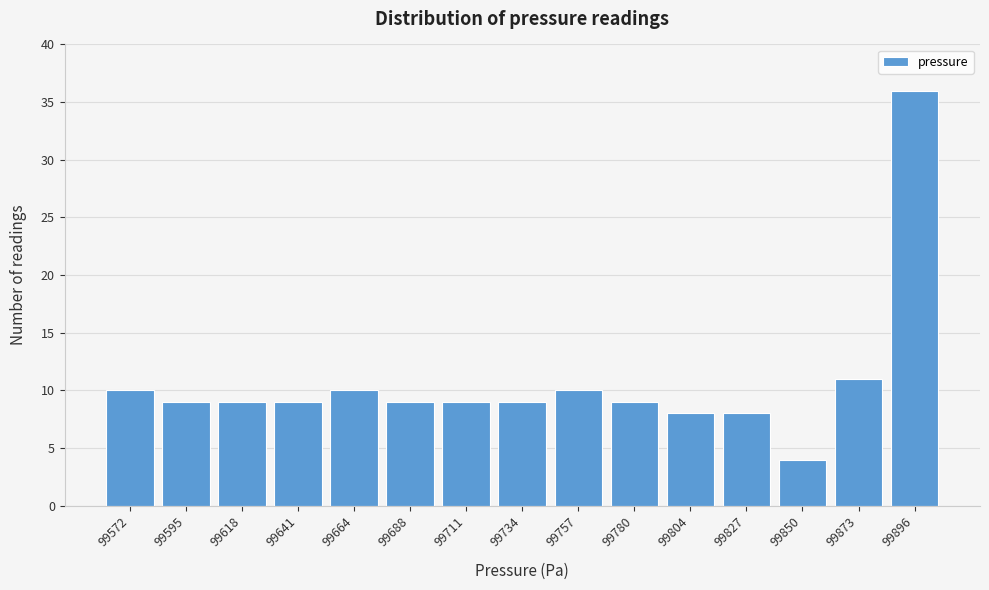

Reading right to left, transcribe all the data shown in this chart.

99896=36	99873=11	99850=4	99827=8	99804=8	99780=9	99757=10	99734=9	99711=9	99688=9	99664=10	99641=9	99618=9	99595=9	99572=10